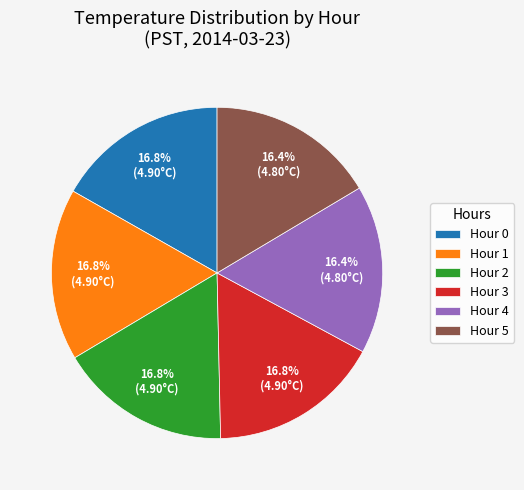

How many segments does this pie chart have?

6